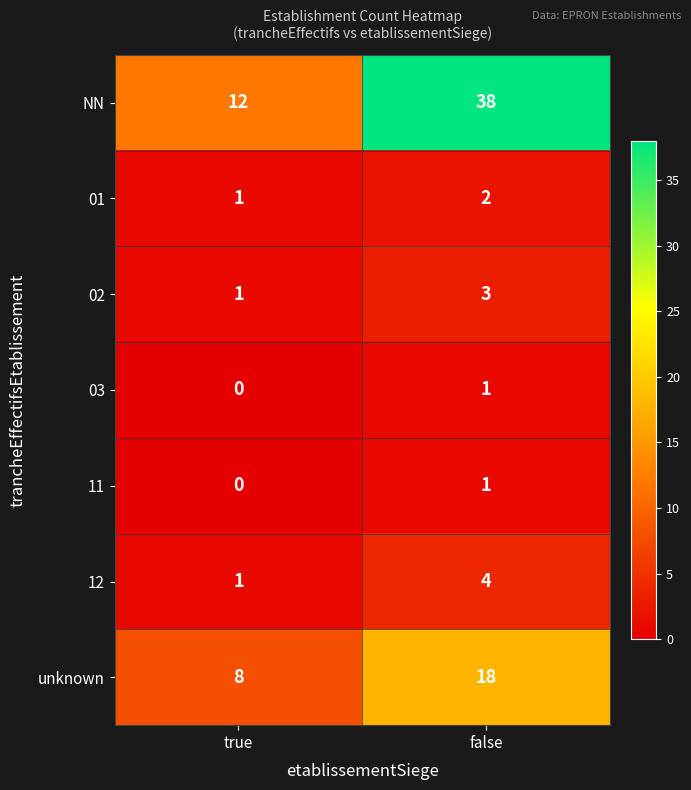

What is the total value across all series at true?

23